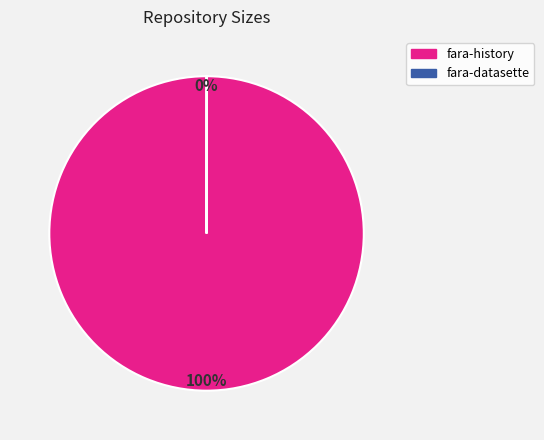

To the nearest percent, what is the difference between the largest and smallest slice percentages?

100%